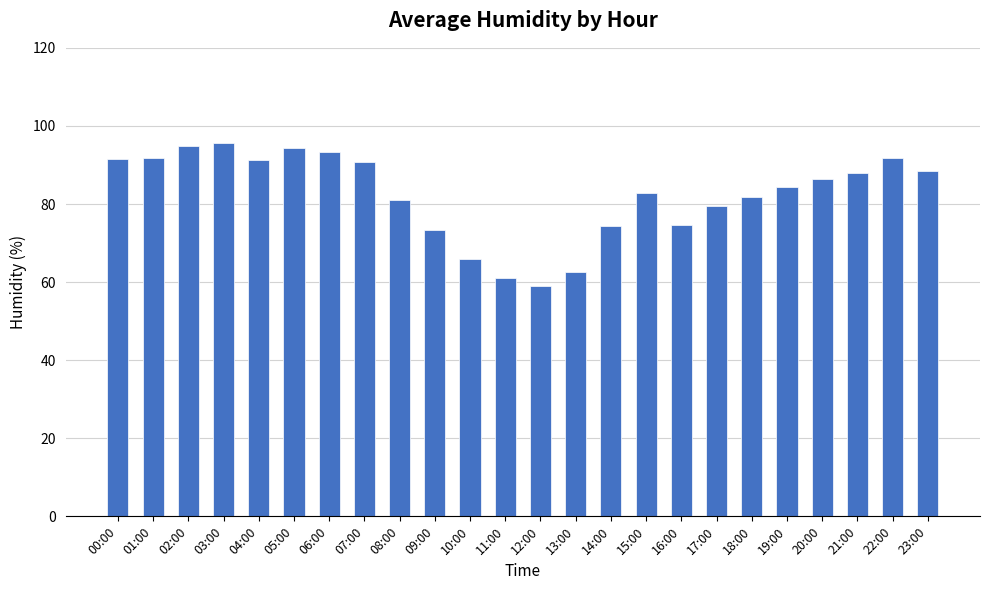

What is the difference between the second highest and minimum values?

35.8